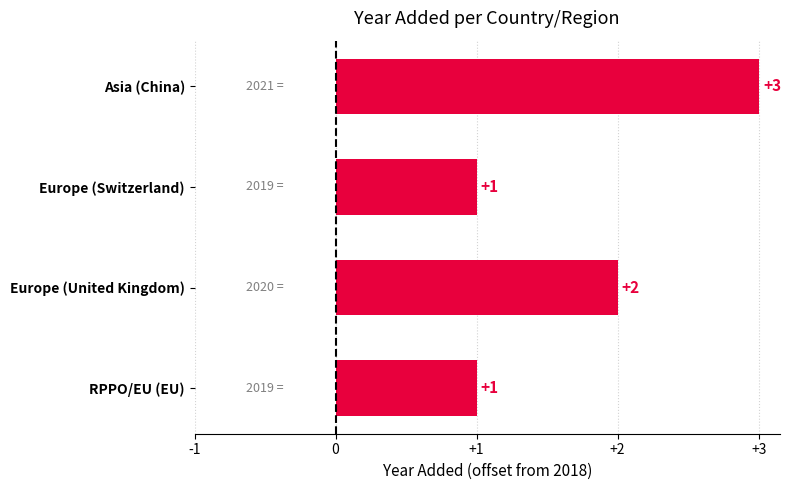

What is the approximate value at Asia (China)?

3